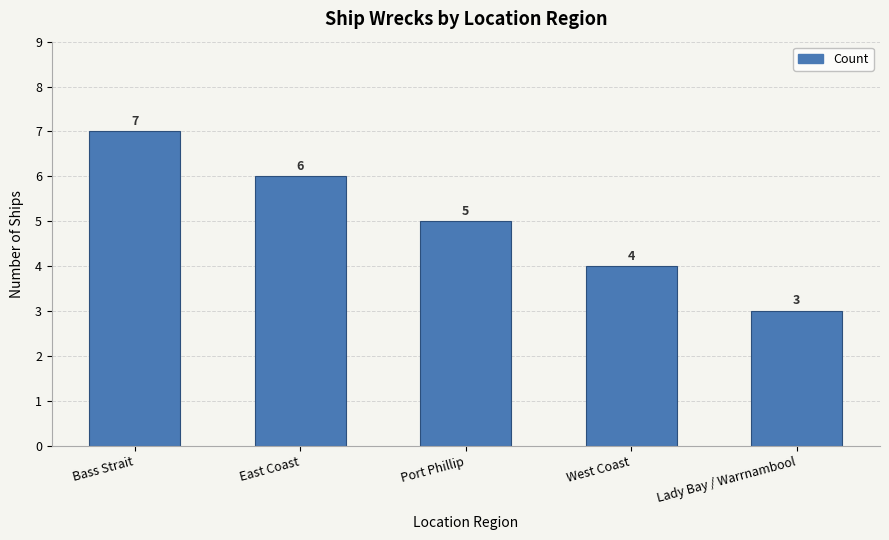

The chart shows a value of 4 at West Coast. True or false?

True